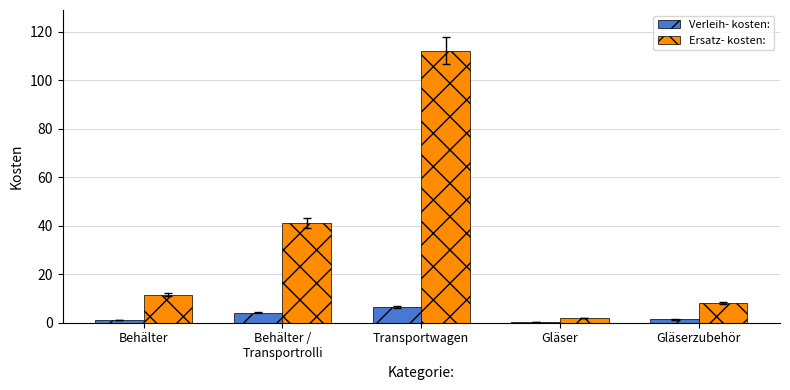

The value of Ersatz- kosten: at Gläserzubehör is 8.0. True or false?

True